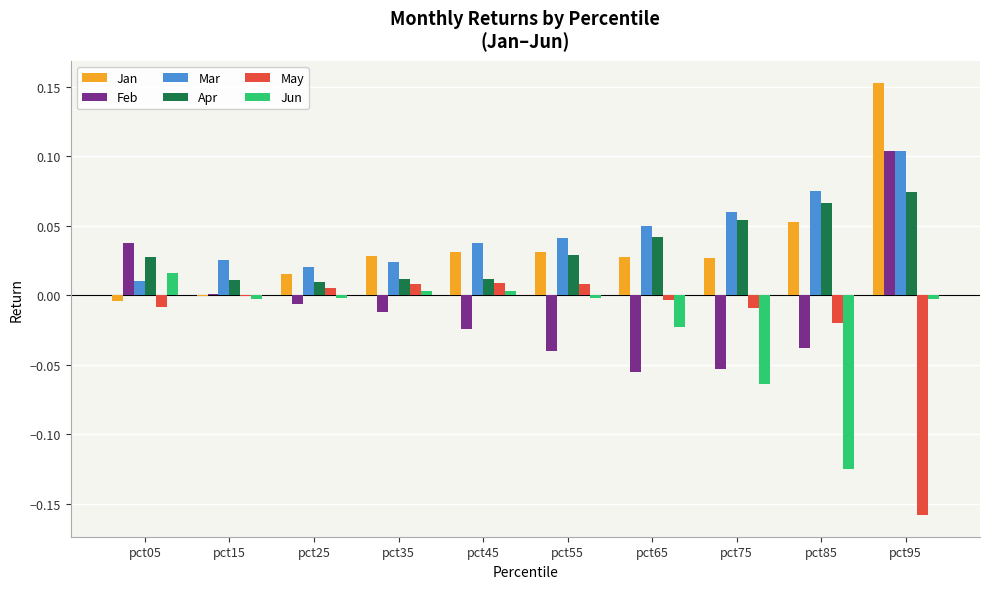

Is the value of Jan at pct55 greater than the value of Jun at pct25?

Yes